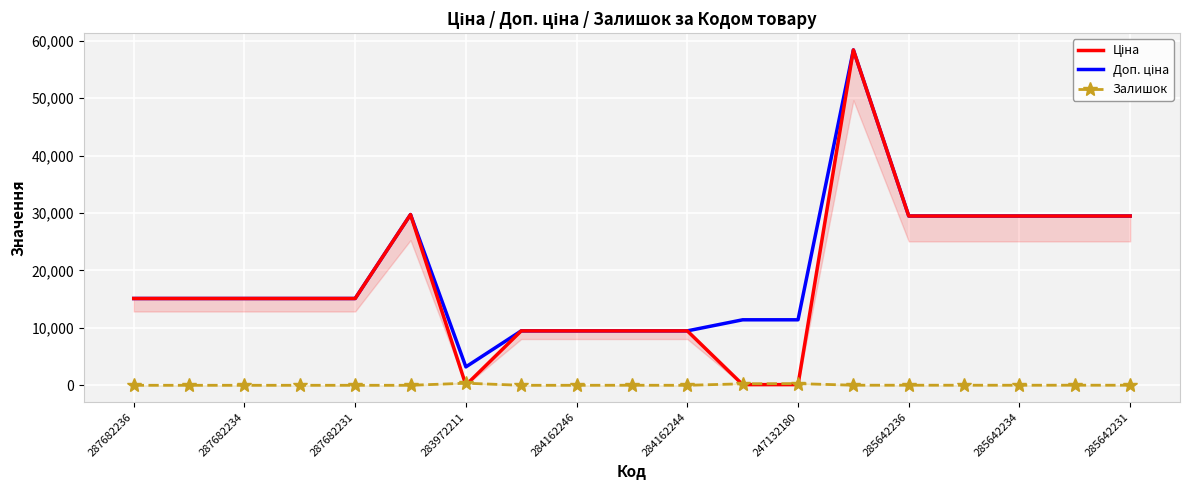

What is the difference between the maximum and minimum values in the Ціна series?

58394.5